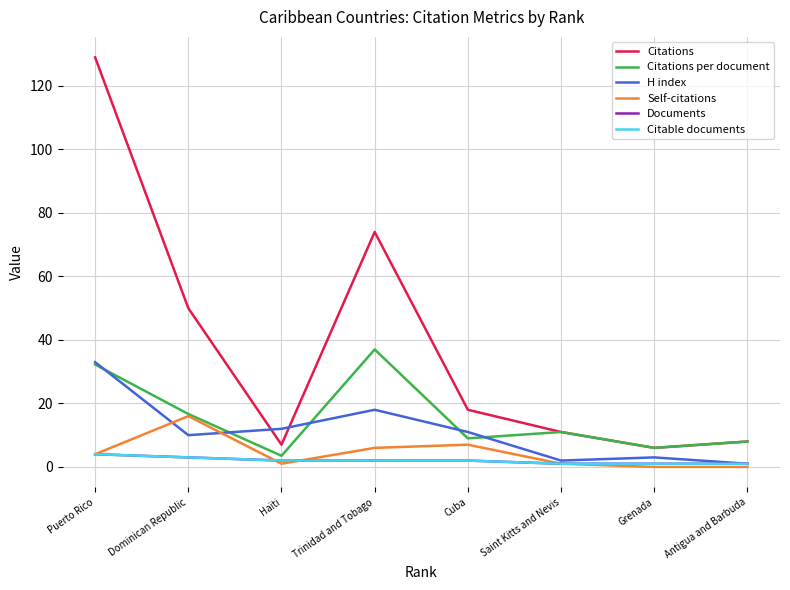

How many lines are shown in the chart?

6